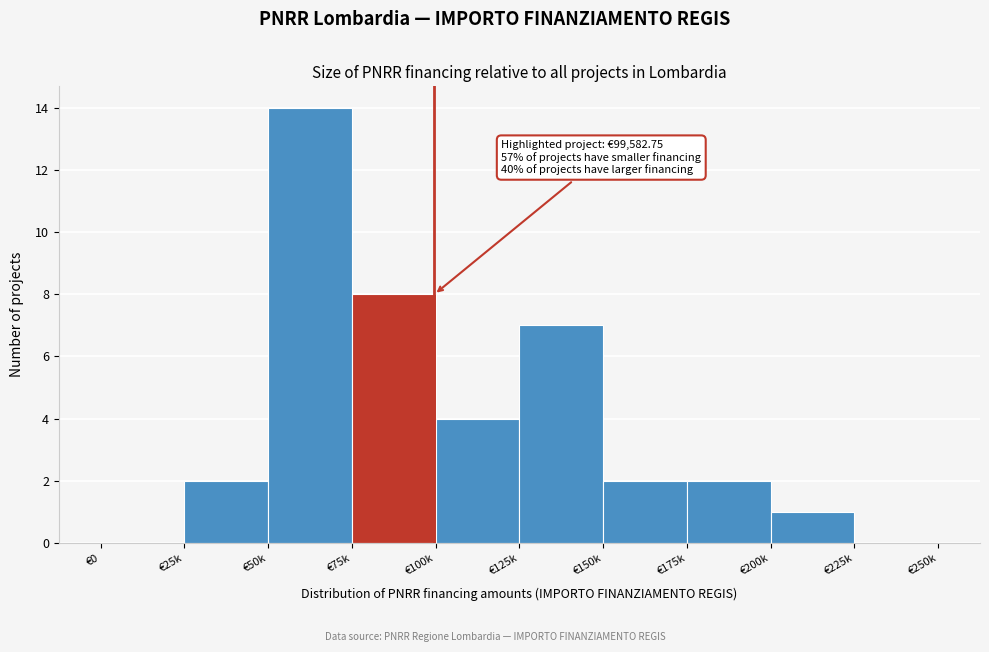

Reading left to right, list all the values displayed in this chart.

€0=0	€25k=2	€50k=14	€75k=8	€100k=4	€125k=7	€150k=2	€175k=2	€200k=1	€225k=0